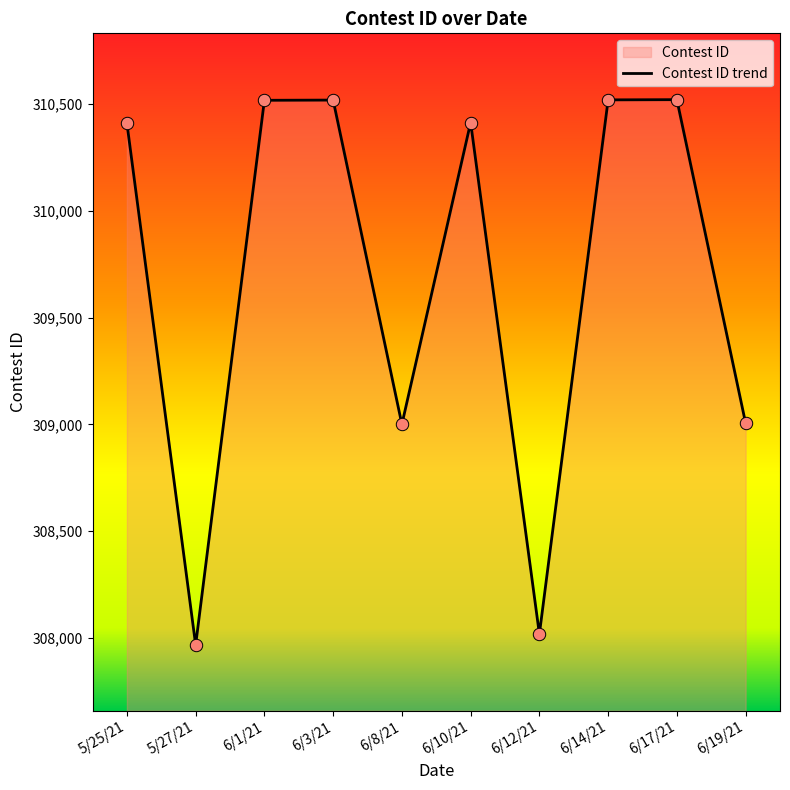

Which has a higher value, 6/19/21 or 6/1/21?

6/1/21